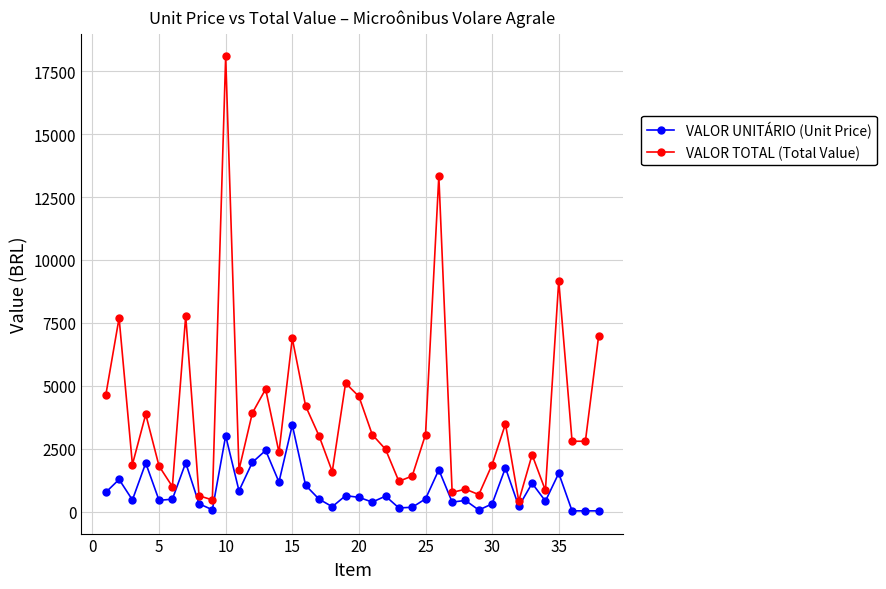

What is the sum of all VALOR UNITÁRIO (Unit Price) values?

33449.5